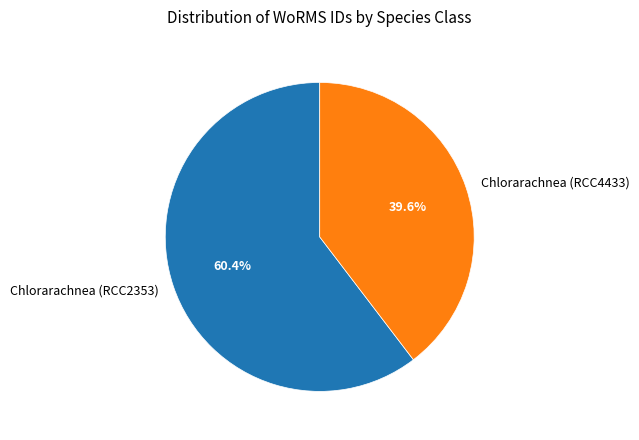

The Chlorarachnea (RCC2353) slice represents 50% of the pie. True or false?

False